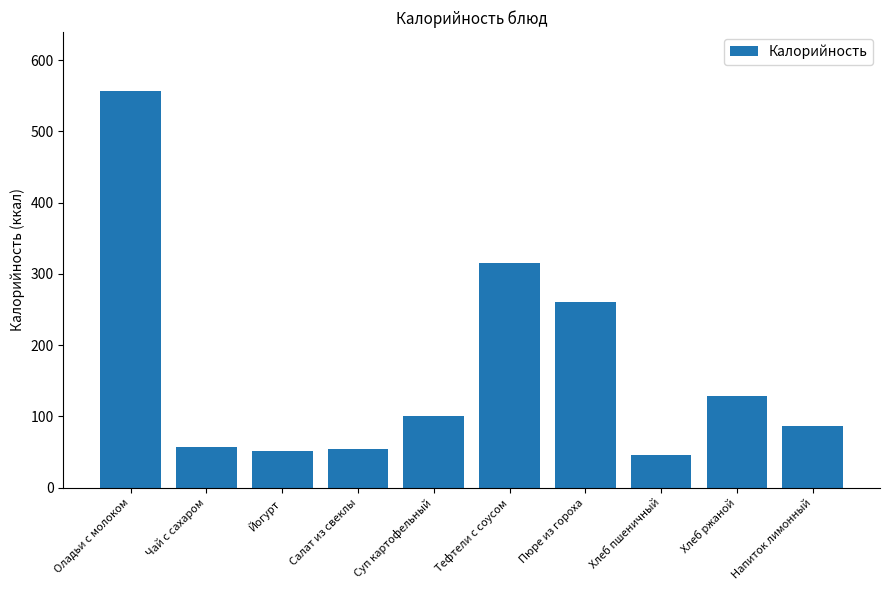

Are the bars grouped side by side (vs. stacked)?

No